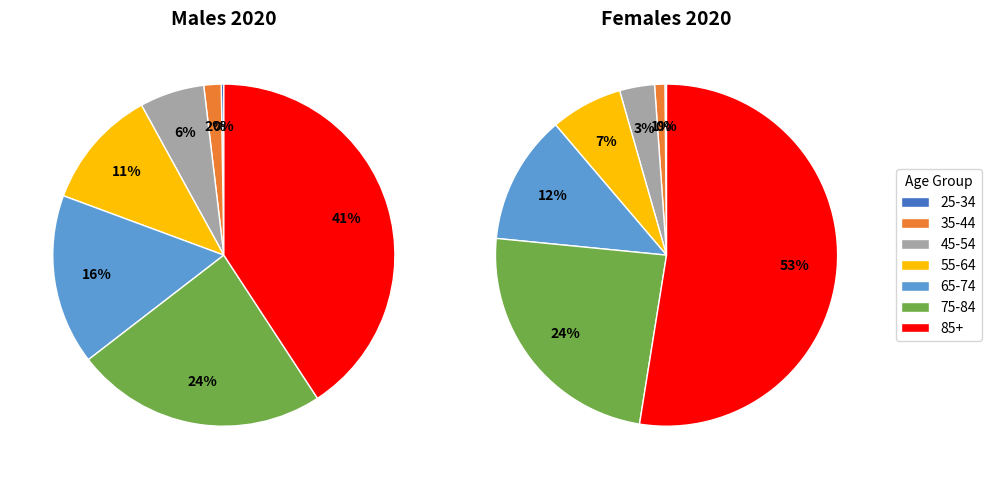

What percentage is the 55-64 slice, to the nearest percent?

7%